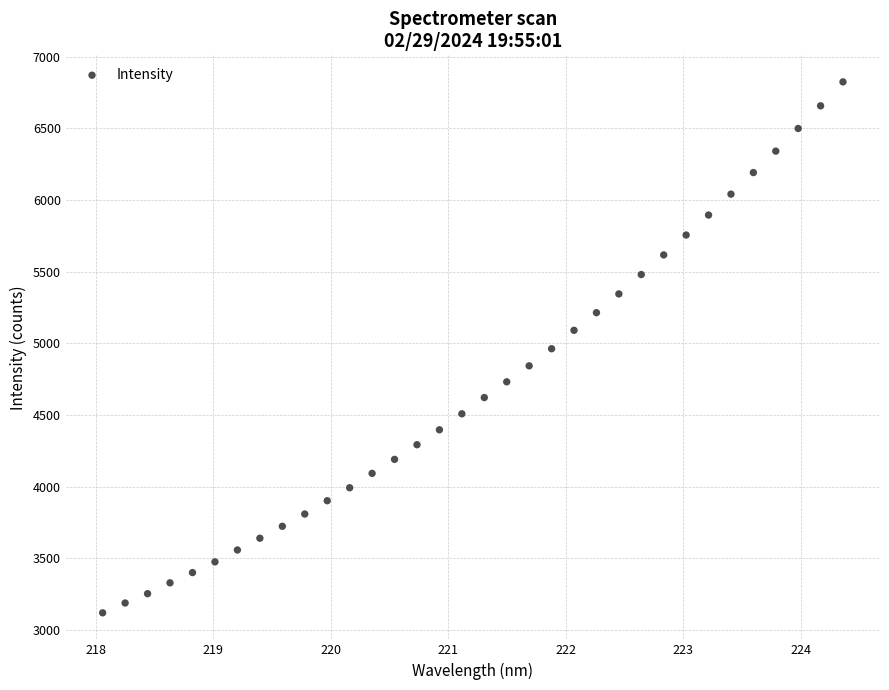

What is the range of Y values (max minus min)?

3705.1